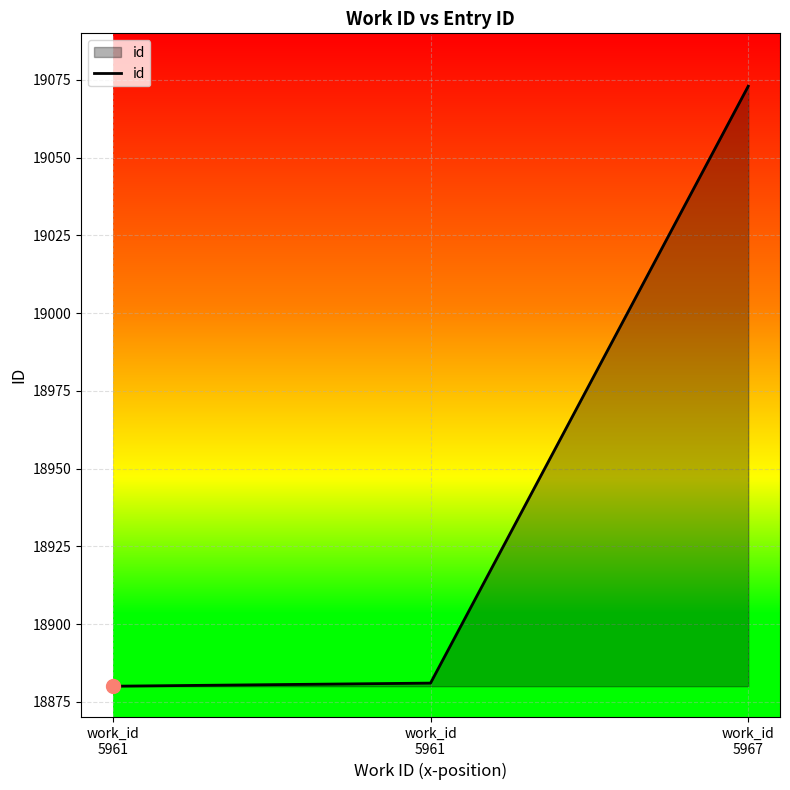

What is the change in value from work_id
5961 to work_id
5967?

+193